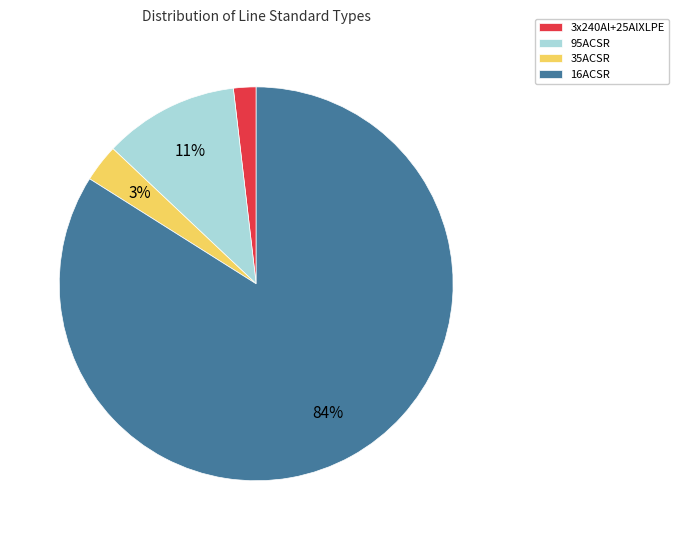

Which category accounts for the majority?

16ACSR